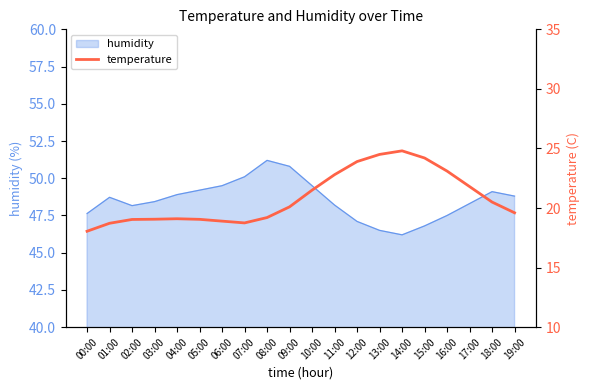

The humidity series shows 72.0 at 14:00. True or false?

False